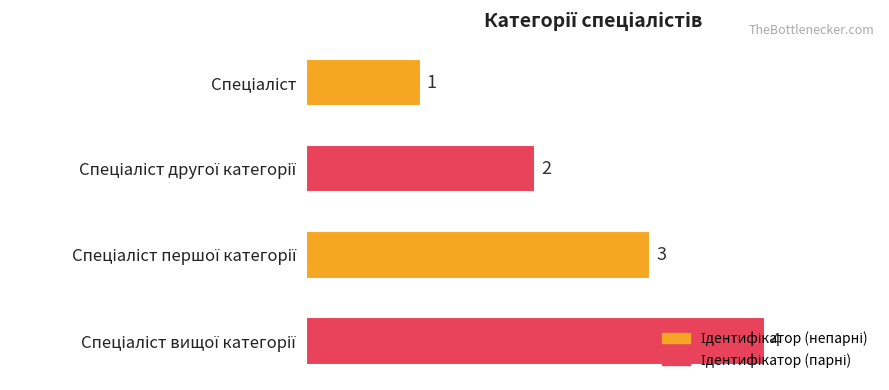

What is the maximum value shown in the chart?

4